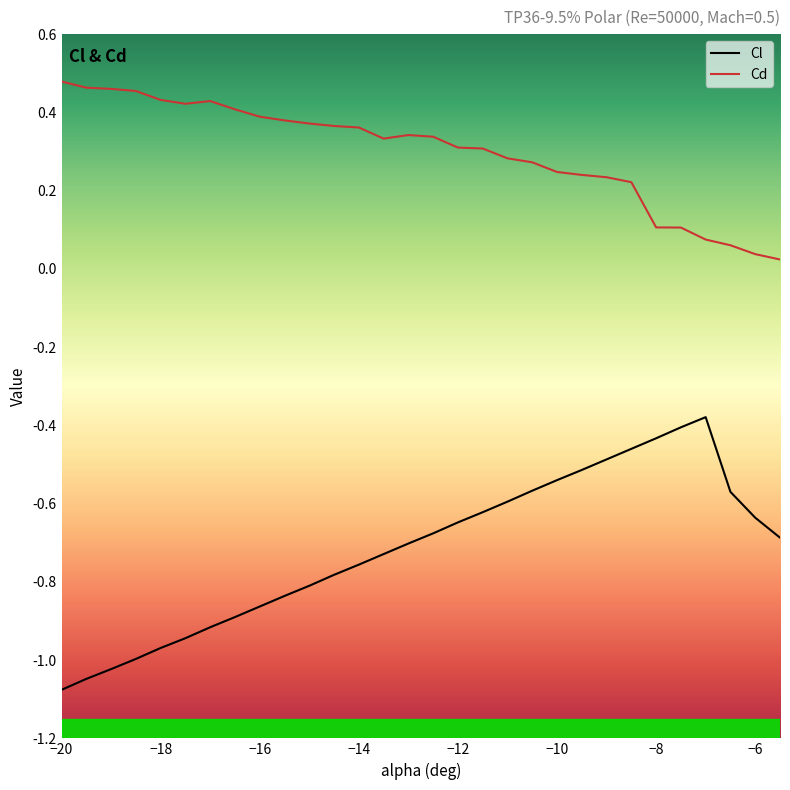

Which series has the largest total across all categories?

Cd